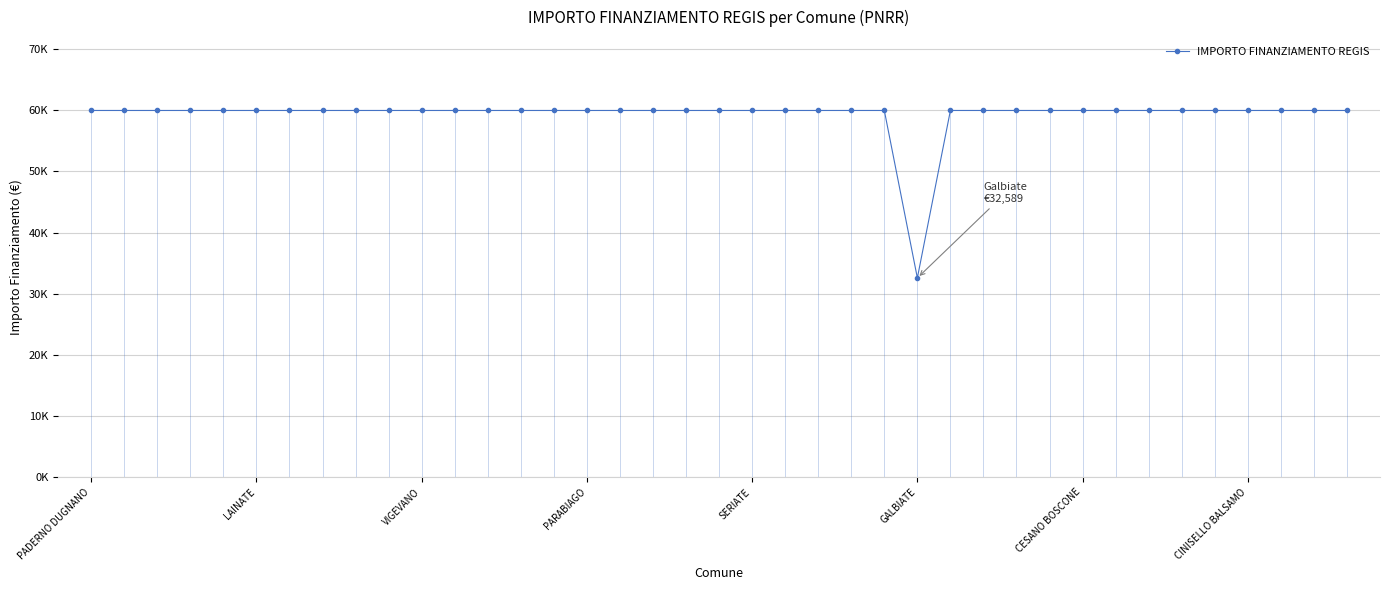

Reading left to right, what are all the values shown in this chart?

59966	59966	59966	59966	59966	59966	59966	59966	59966	59966	59966	59966	59966	59966	59966	59966	59966	59966	59966	59966	59966	59966	59966	59966	59966	32589	59966	59966	59966	59966	59966	59966	59966	59966	59966	59966	59966	59966	59966